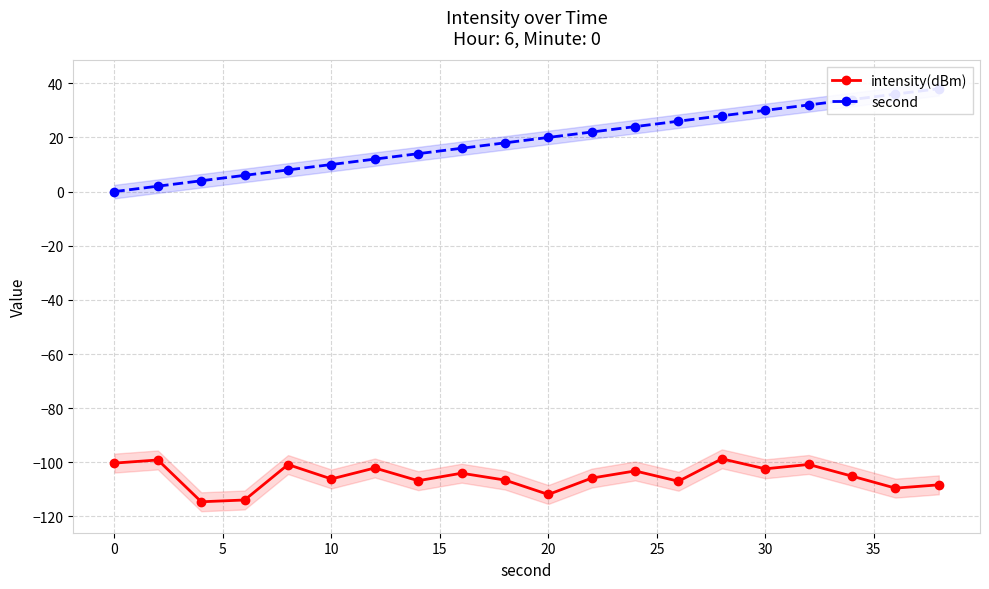

What is the difference between the maximum and minimum values in the second series?

38.0